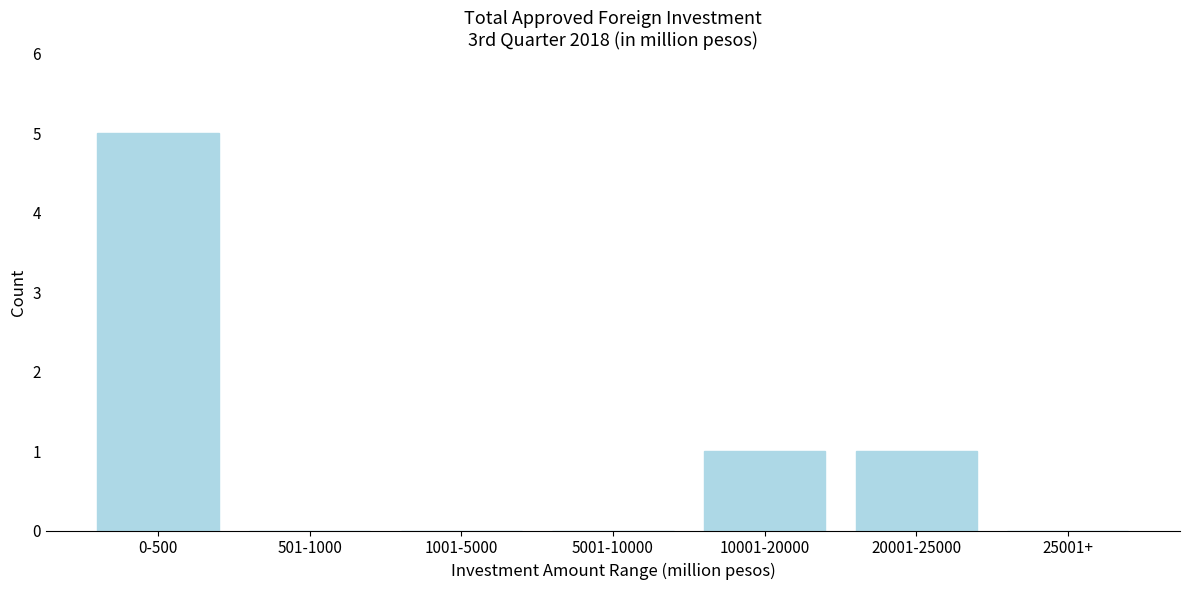

Reading left to right, extract all data points from this chart.

0-500=5	501-1000=0	1001-5000=0	5001-10000=0	10001-20000=1	20001-25000=1	25001+=0